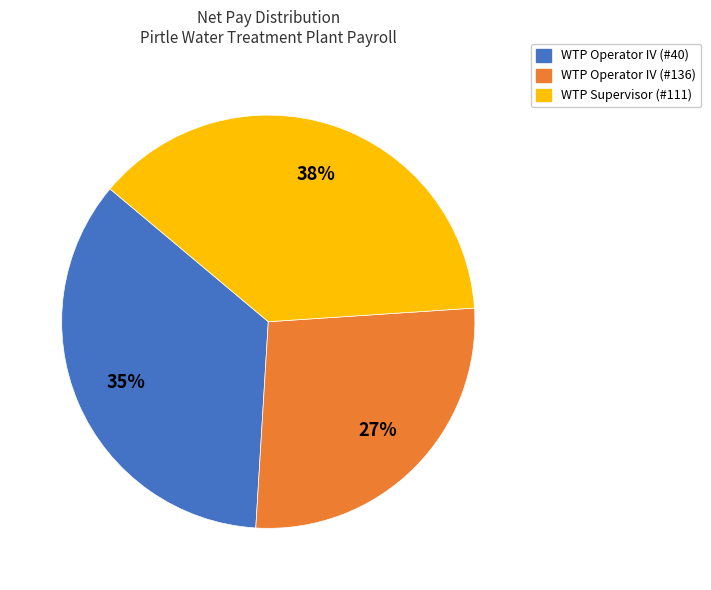

How many segments does this pie chart have?

3